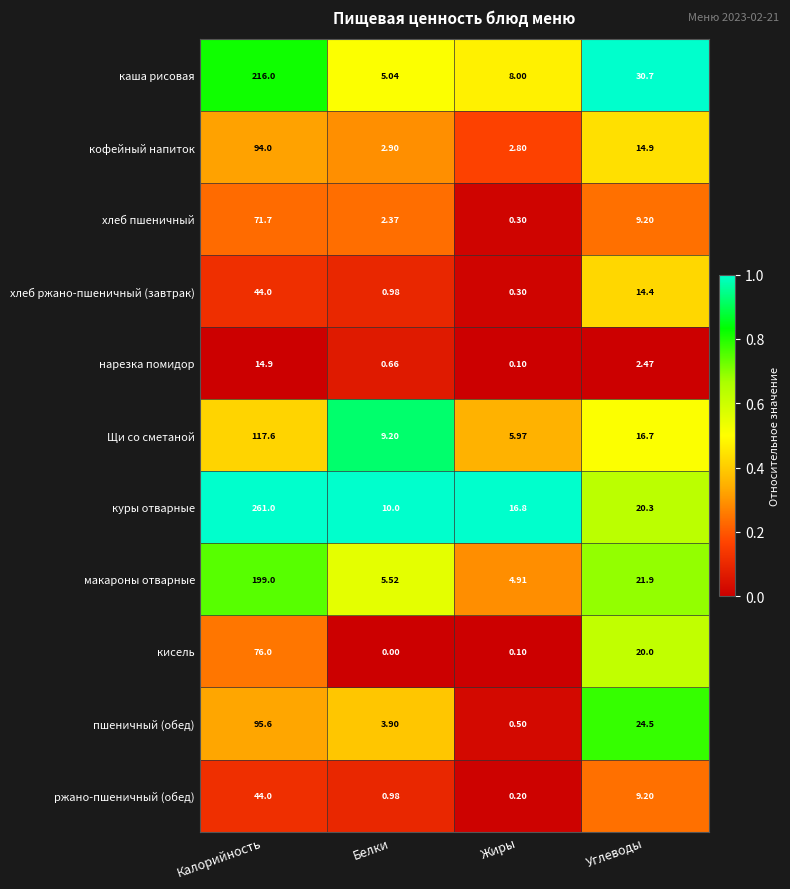

Which series has the largest range (max minus min)?

куры отварные